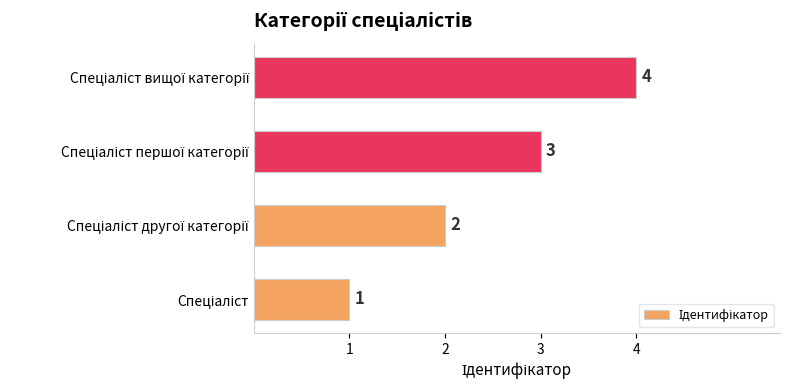

Count the values in the range 2 to 4.

3